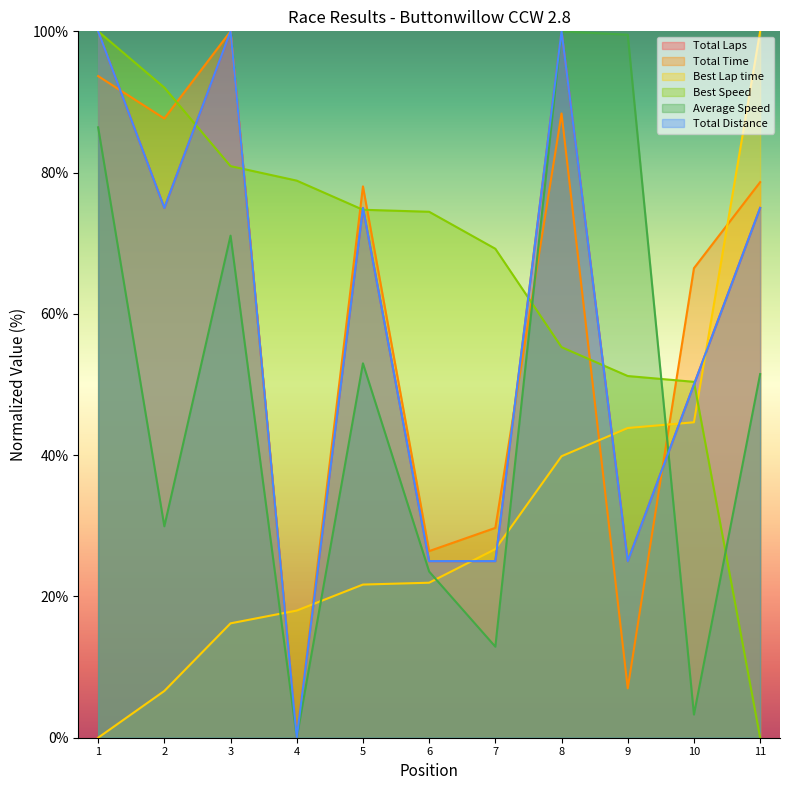

Which series has the largest total across all categories?

Best Speed